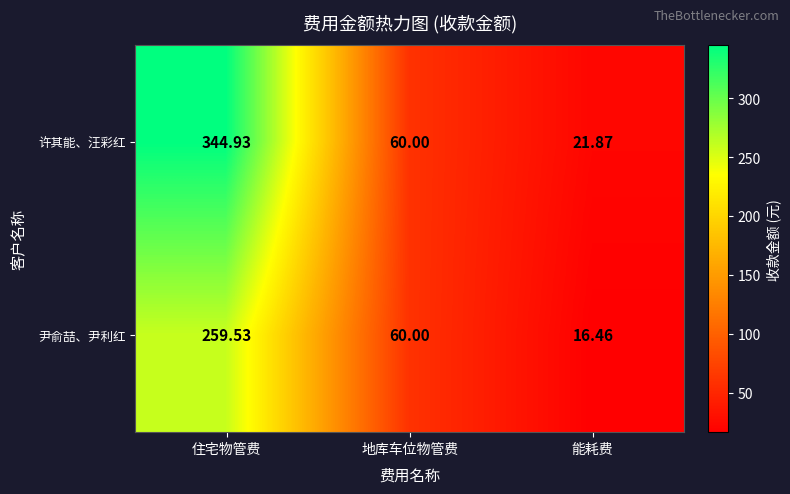

List the series in order of their peak value, lowest first.

尹俞喆、尹利红, 许其能、汪彩红